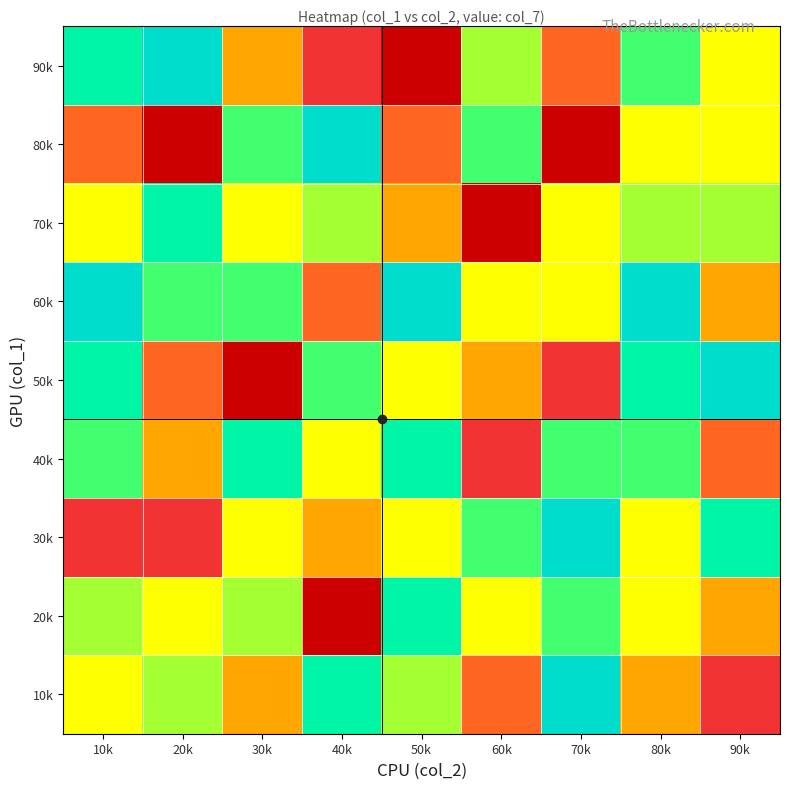

At which category does the chart reach its minimum across all series?

40k